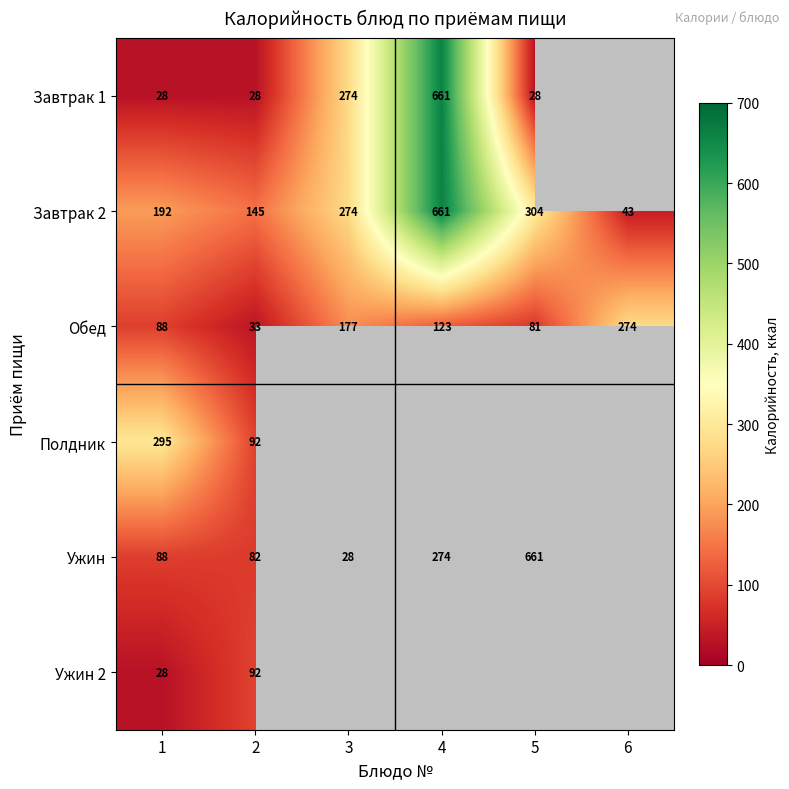

Between 1 and 4, which is larger?

4